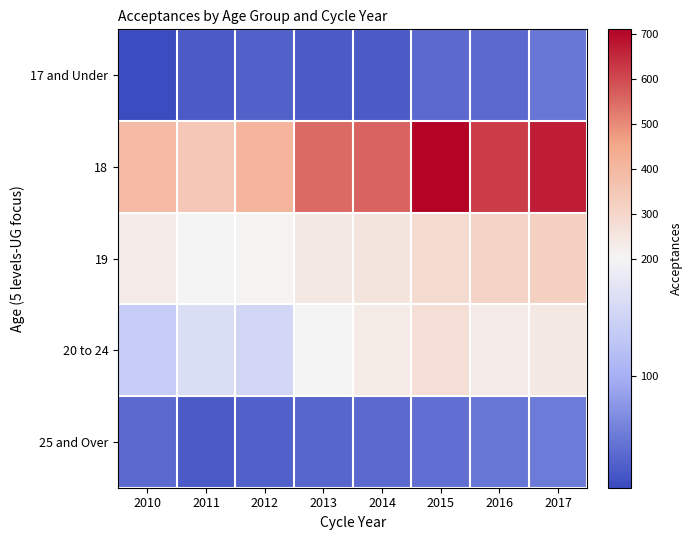

Reading right to left, transcribe all the data shown in this chart.

17 and Under: 2017=45	2016=35	2015=35	2014=20	2013=20	2012=25	2011=20	2010=5
18: 2017=670	2016=620	2015=710	2014=560	2013=550	2012=410	2011=350	2010=395
19: 2017=320	2016=315	2015=285	2014=255	2013=240	2012=205	2011=200	2010=230
20 to 24: 2017=240	2016=230	2015=275	2014=235	2013=200	2012=155	2011=165	2010=140
25 and Over: 2017=50	2016=45	2015=40	2014=35	2013=30	2012=25	2011=20	2010=35